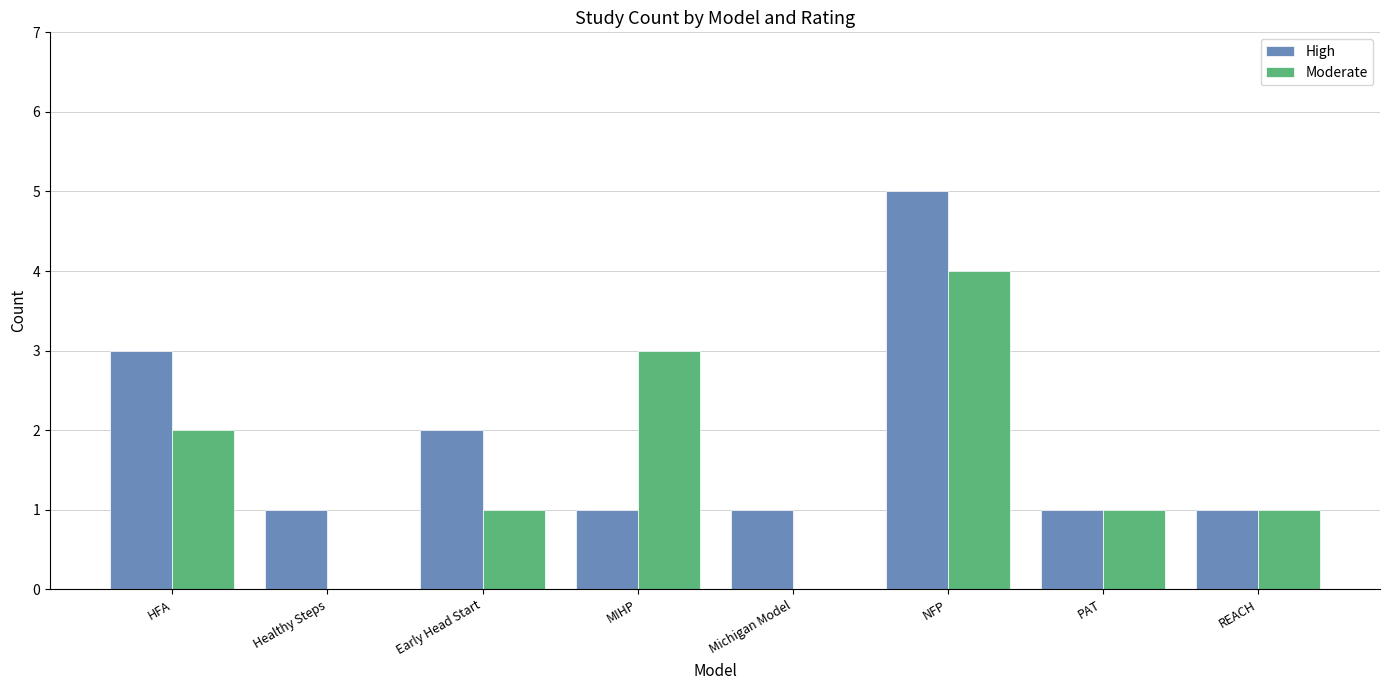

The Moderate series shows 1 at PAT. True or false?

True